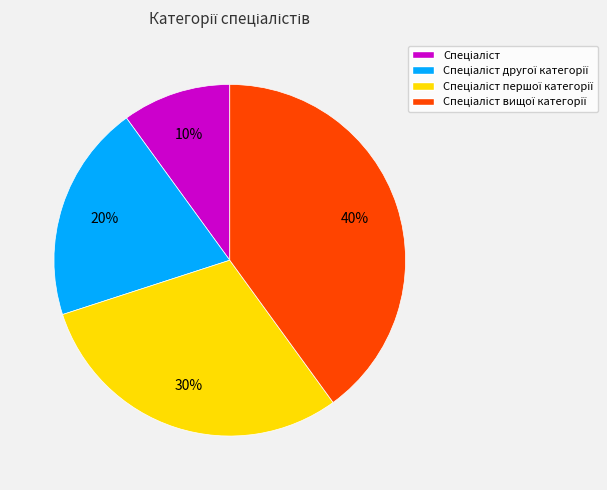

Is there any slice that represents more than half of the pie?

No